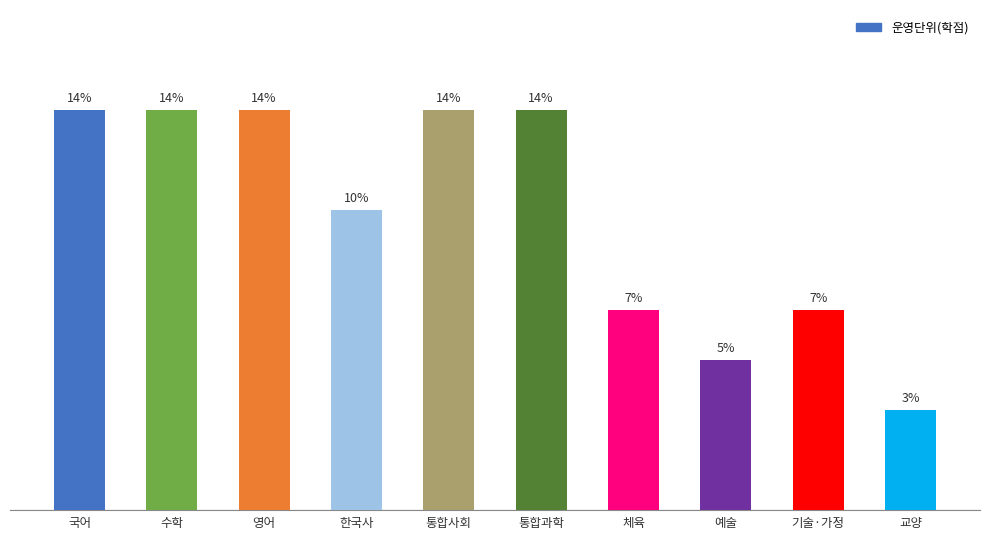

Does the chart contain any negative values?

No